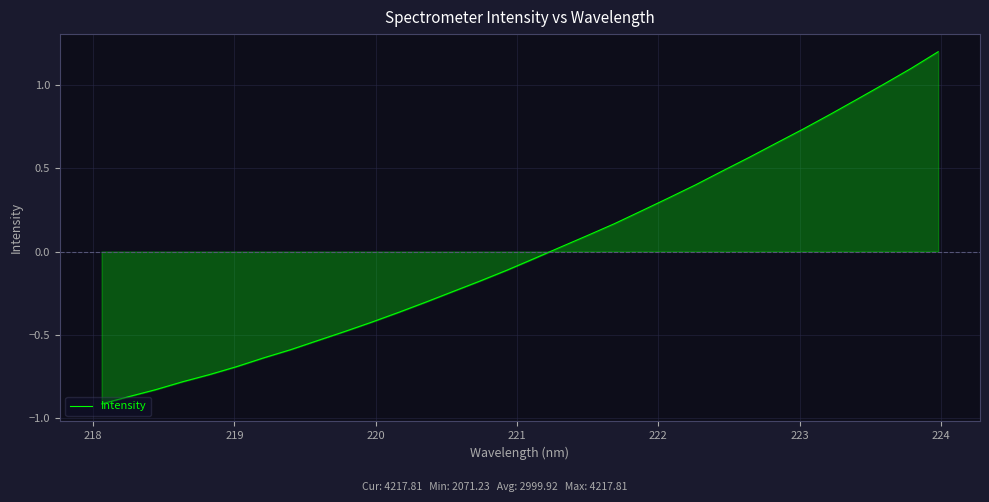

What is the difference between the maximum and minimum values?

2.1